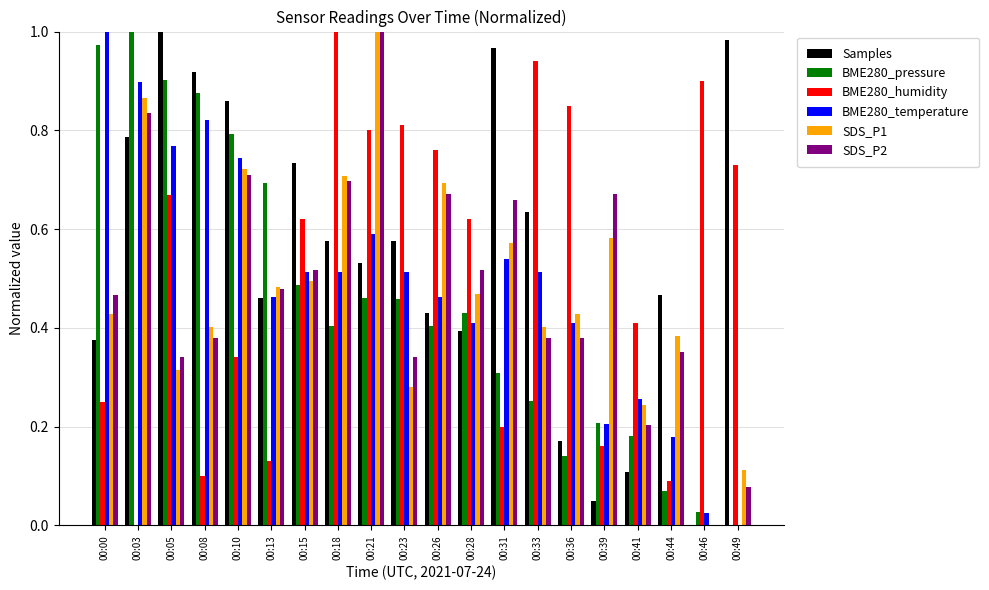

True or false: SDS_P1 has a value of -0.6 at 00:46.

False